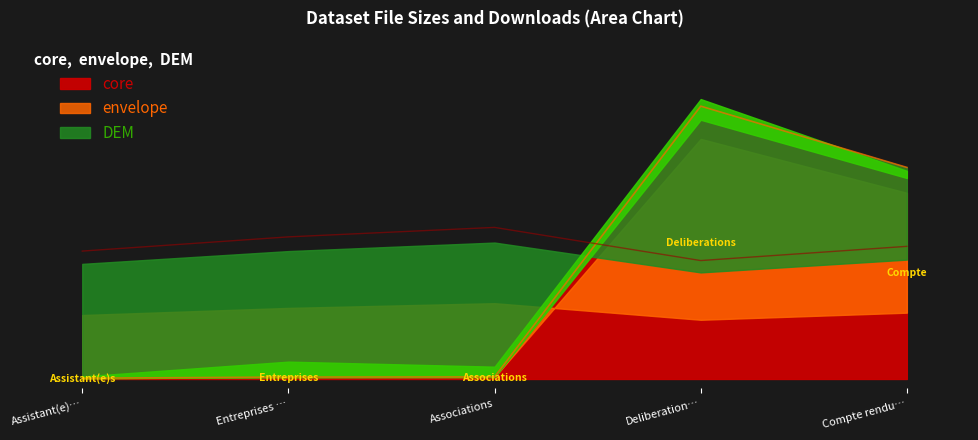

What is the difference between the downloads values at Associations and Assistant(e)…?

5.0